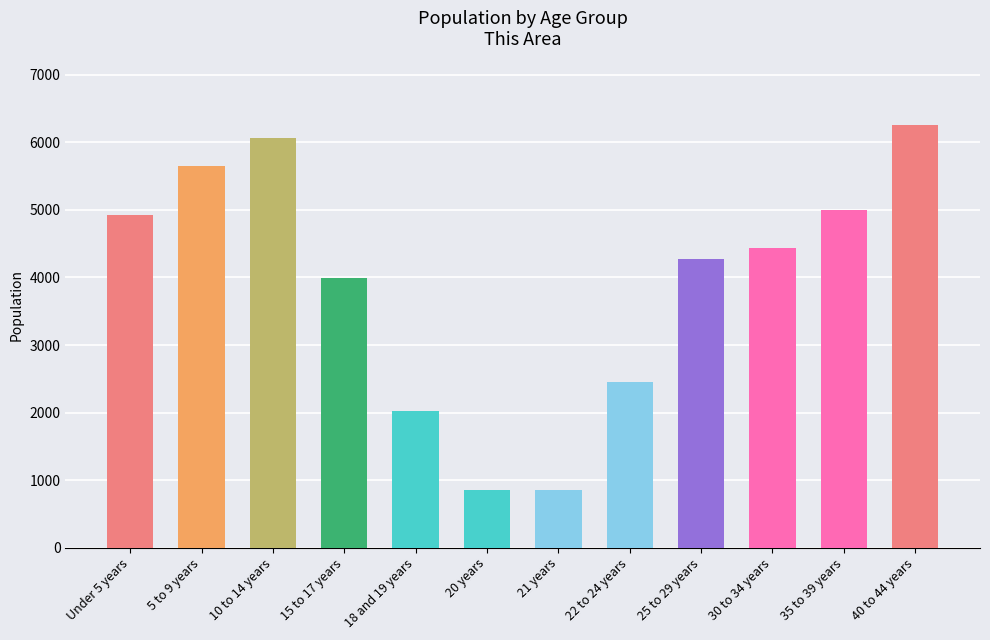

The chart shows a value of 6258 at 40 to 44 years. True or false?

True